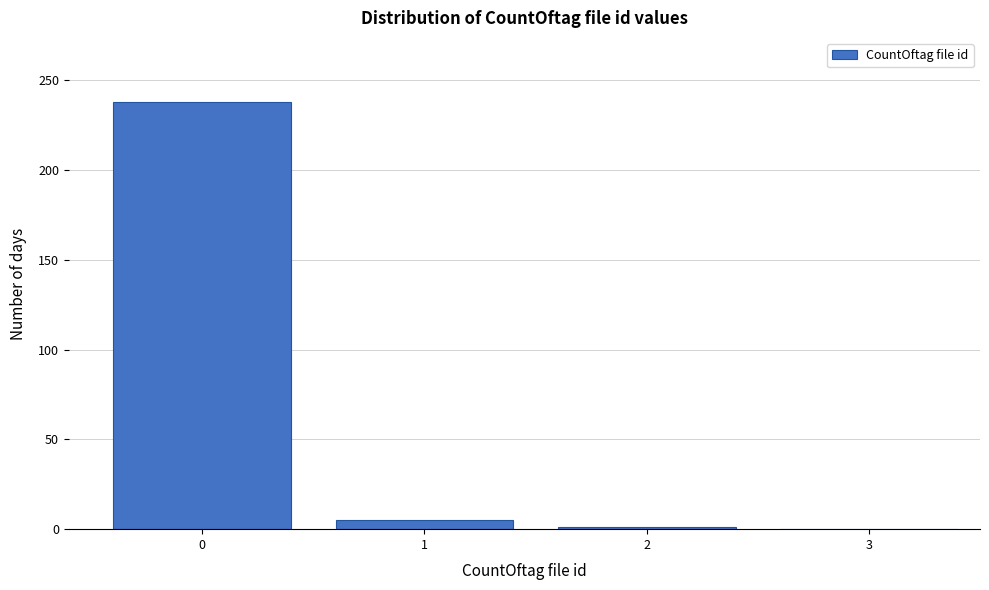

What is the greatest value displayed?

238